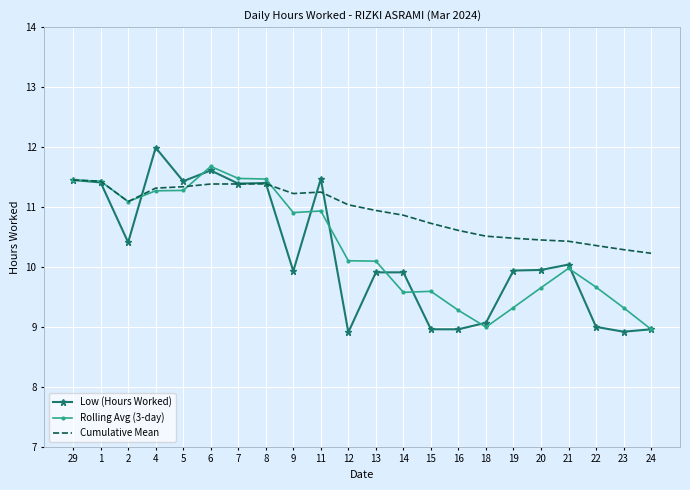

Where is the first local minimum for Rolling Avg (3-day)?

2